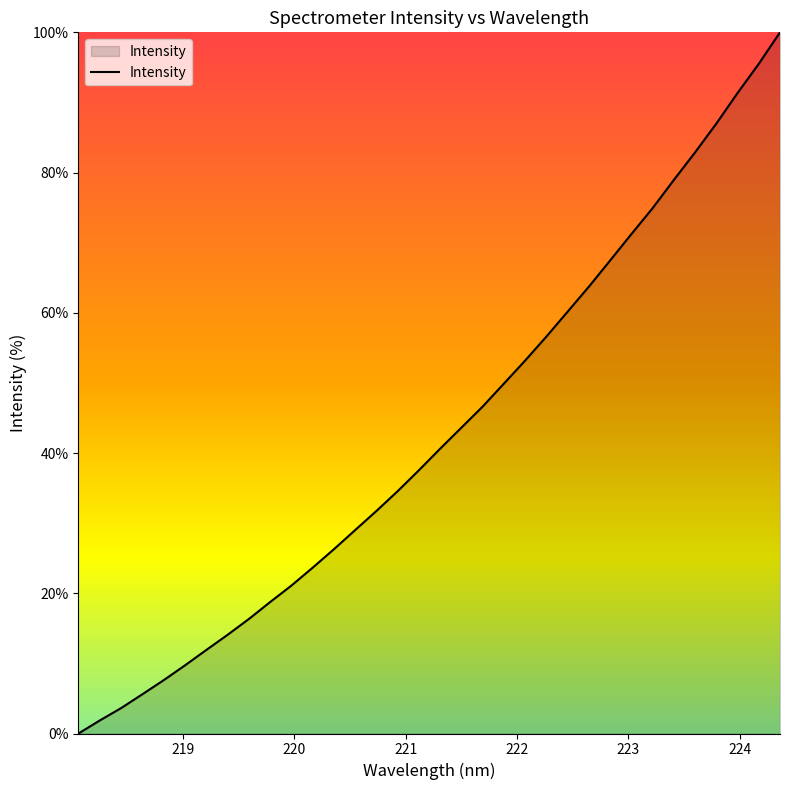

Reading right to left, list all the values displayed in this chart.

100.0	95.5	91.3	87.0	82.9	79.0	74.9	71.2	67.5	63.7	60.2	56.6	53.2	49.9	46.6	43.6	40.6	37.5	34.6	31.7	29.0	26.3	23.6	21.1	18.7	16.3	14.1	11.9	9.7	7.6	5.6	3.6	1.9	0.0